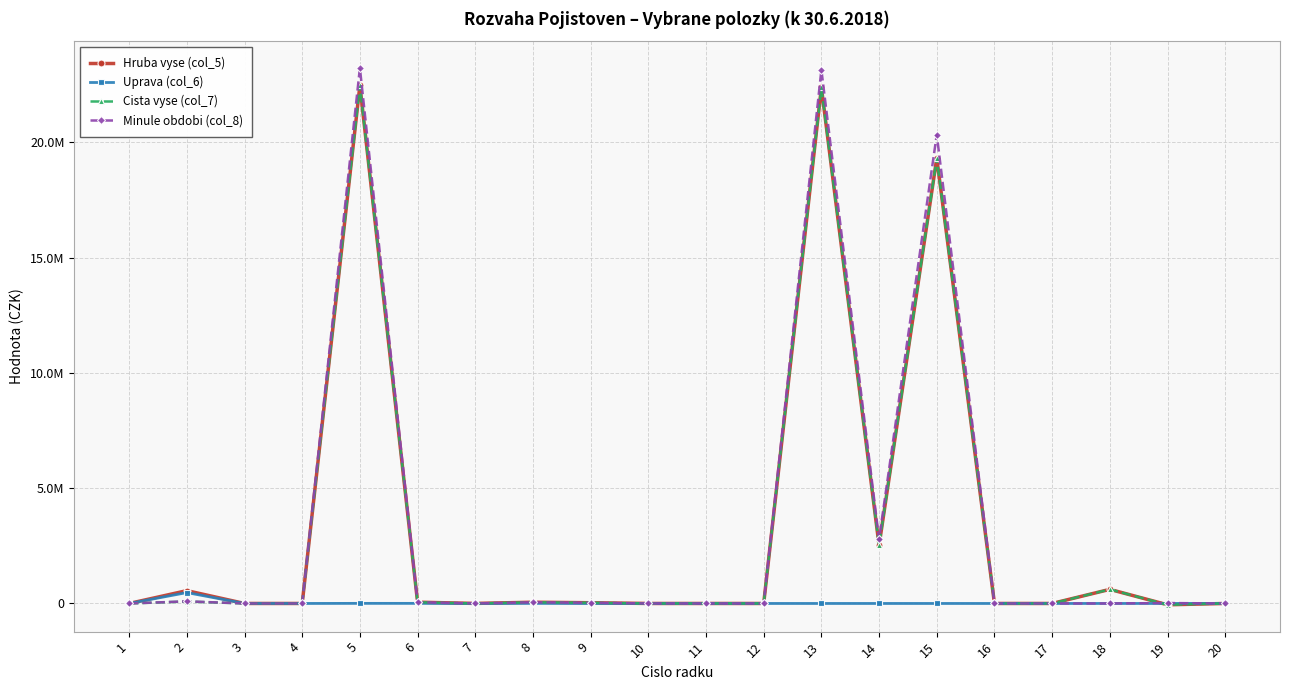

List the series in order of their peak value, lowest first.

Uprava (col_6), Cista vyse (col_7), Hruba vyse (col_5), Minule obdobi (col_8)